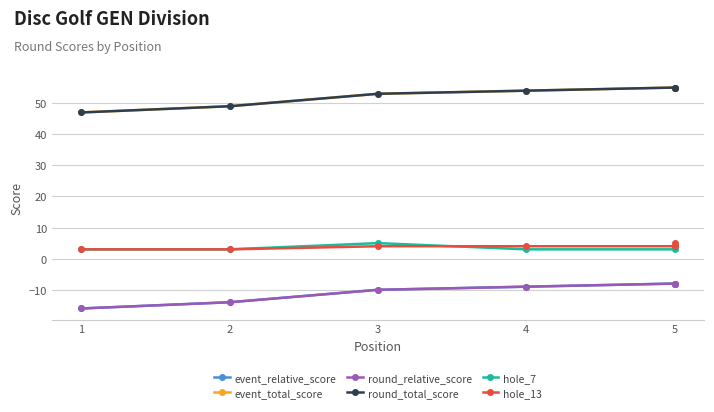

Which series has the largest total across all categories?

event_total_score